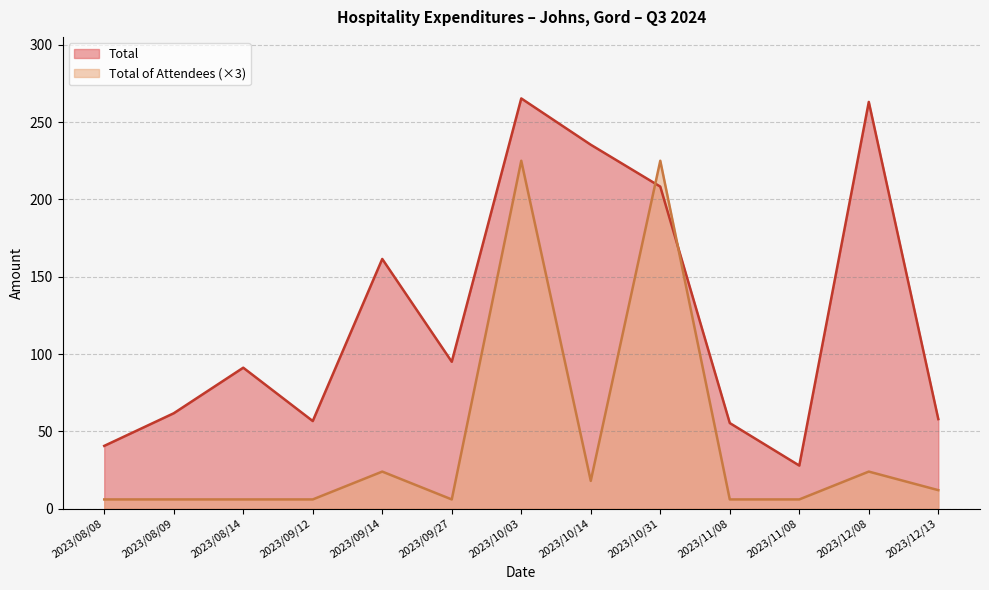

How many values in the Total series exceed 91?

7